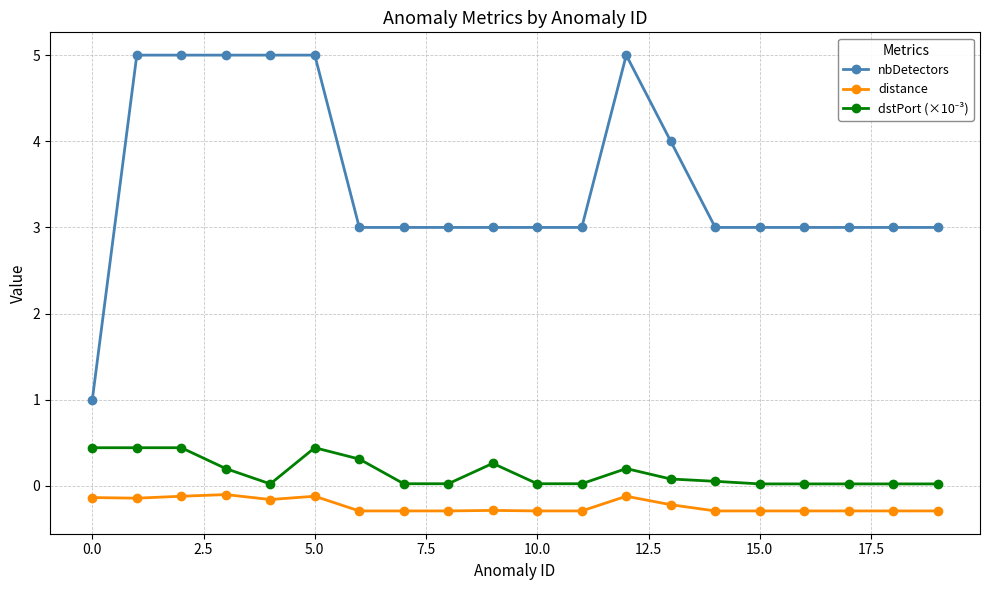

What is the greatest value displayed?

5.0